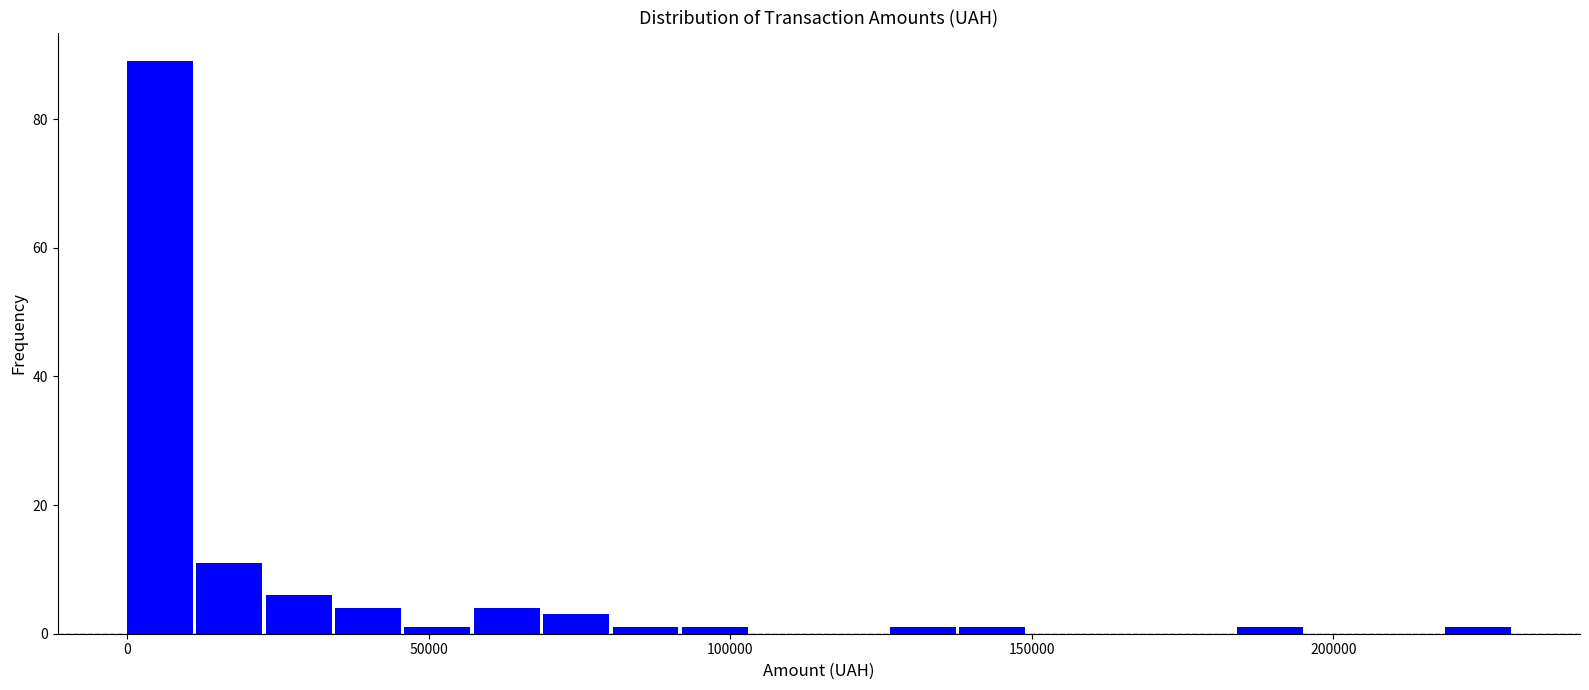

Read against the x-axis, roughly where is the centre of the tallest bar?

5000